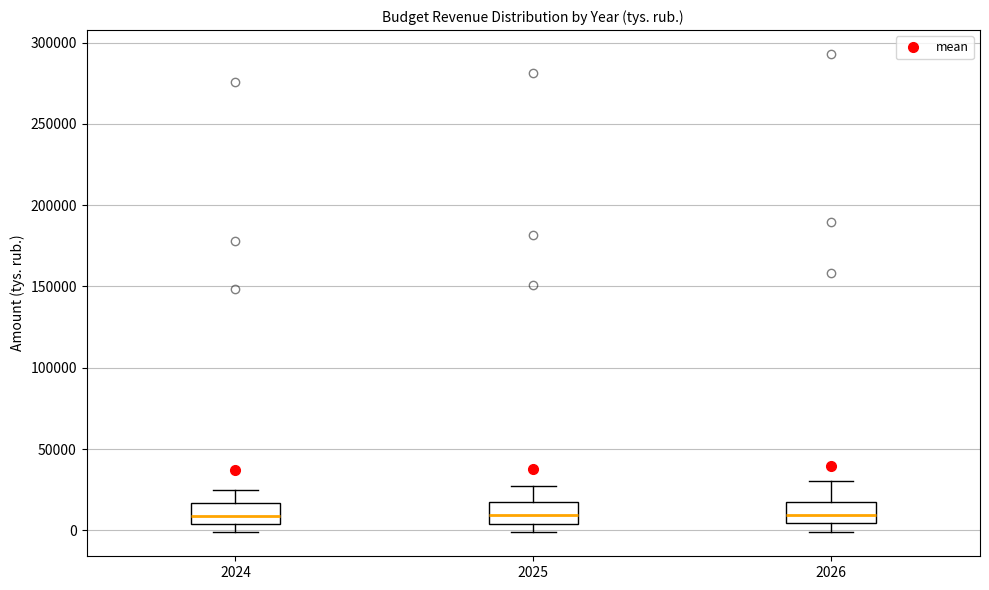

Reading left to right, read every box against the y-axis: the position of its median line, the range the box covers, and the ends of its whiskers. The values are not printed on the chart, so give them approximately, as read against the axis.

2024: median 10000, box 5000 to 15000, whiskers 0 to 25000
2025: median 10000, box 5000 to 15000, whiskers 0 to 25000
2026: median 10000, box 5000 to 15000, whiskers 0 to 30000